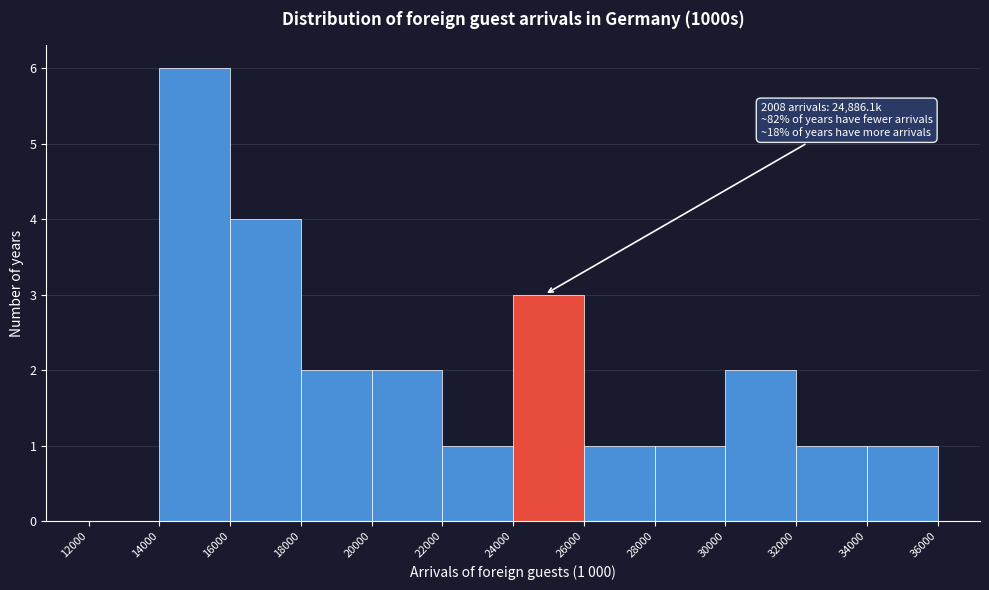

Which range on the x-axis has the tallest bar?

14000 to 16000